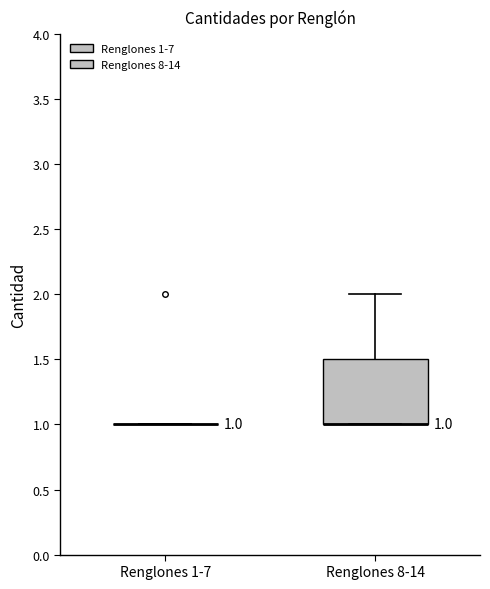

Which box is the tallest, from its lower edge to its upper edge?

Renglones 8-14